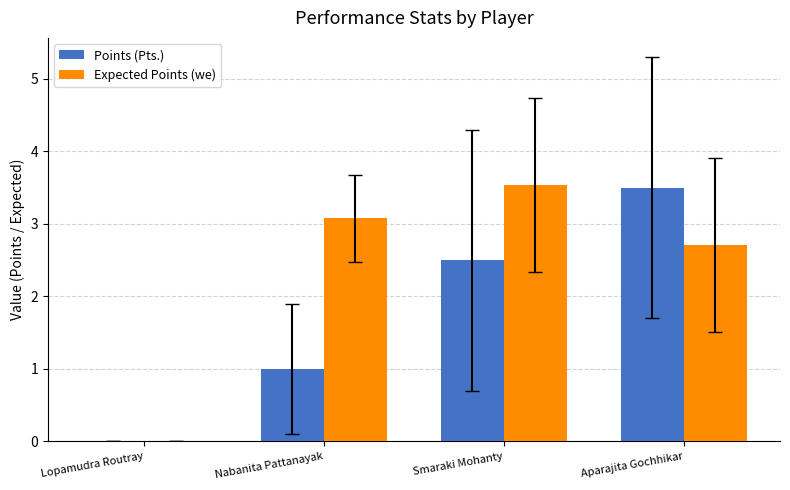

What is the highest value of the Points (Pts.) series?

3.5